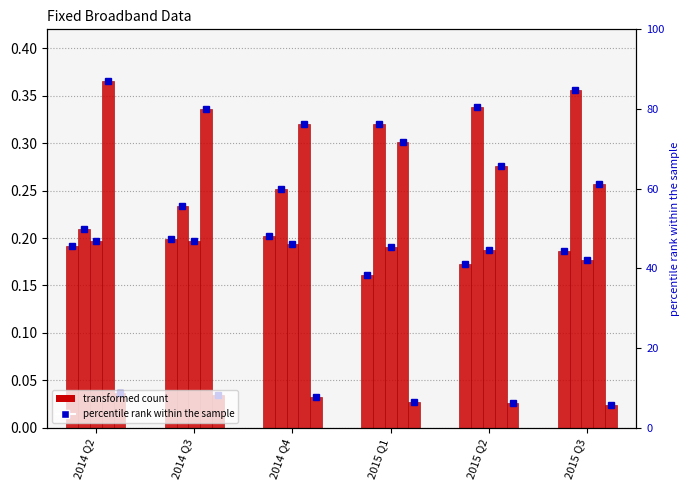

Rank the series at 2014 Q2 from lowest to highest value.

<2Mbps, >=100Mbps, 10Mbps-29.99Mbps, 30Mbps-99.99Mbps, 2Mbps-9.99Mbps